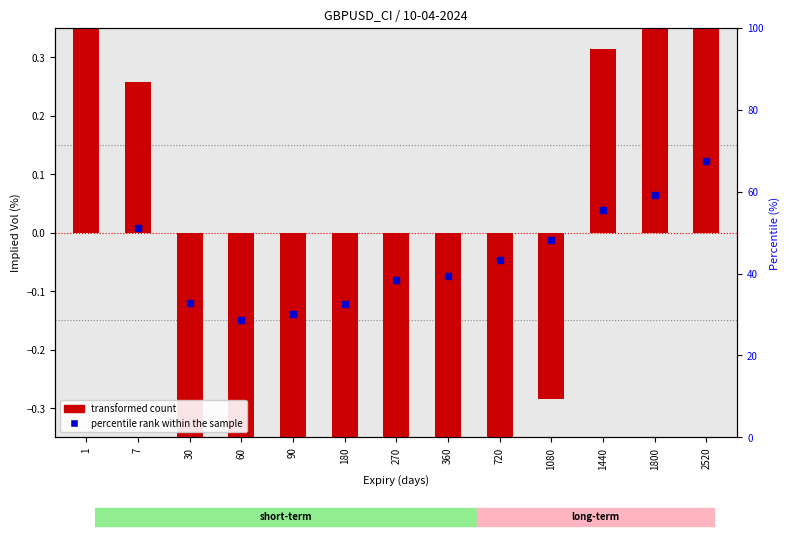

At which category is the sum across all series the highest?

1